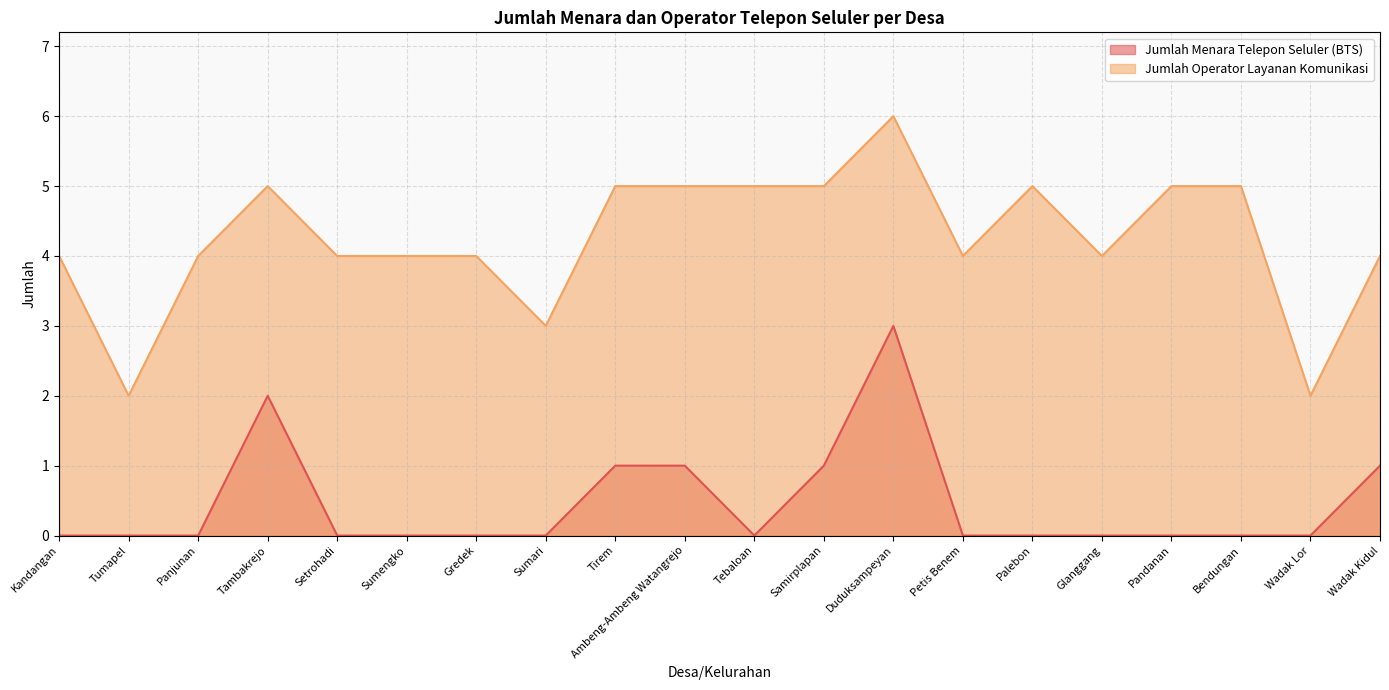

True or false: Jumlah Operator Layanan Komunikasi and Jumlah Menara Telepon Seluler (BTS) cross at least once.

False